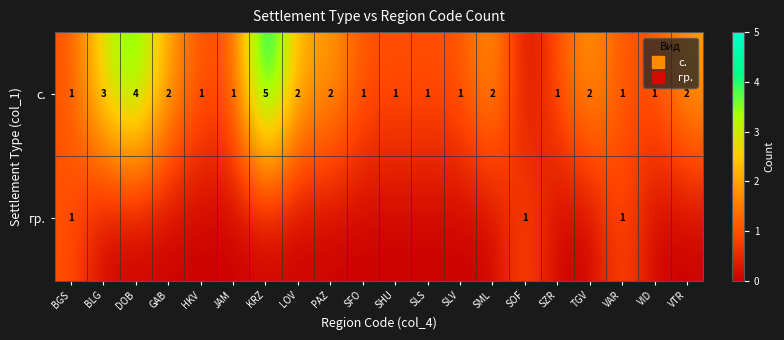

What is the maximum value shown in the chart?

5